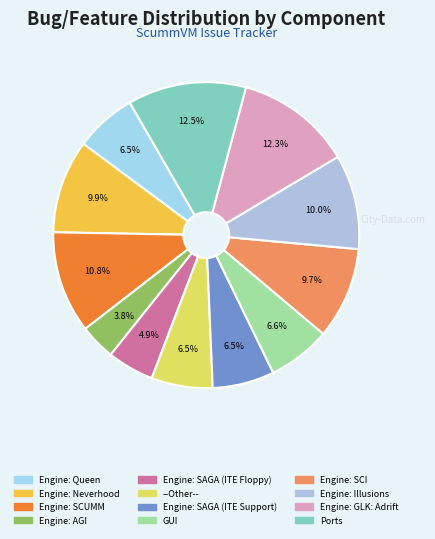

Does Engine: SCI represent more than half of the total?

No